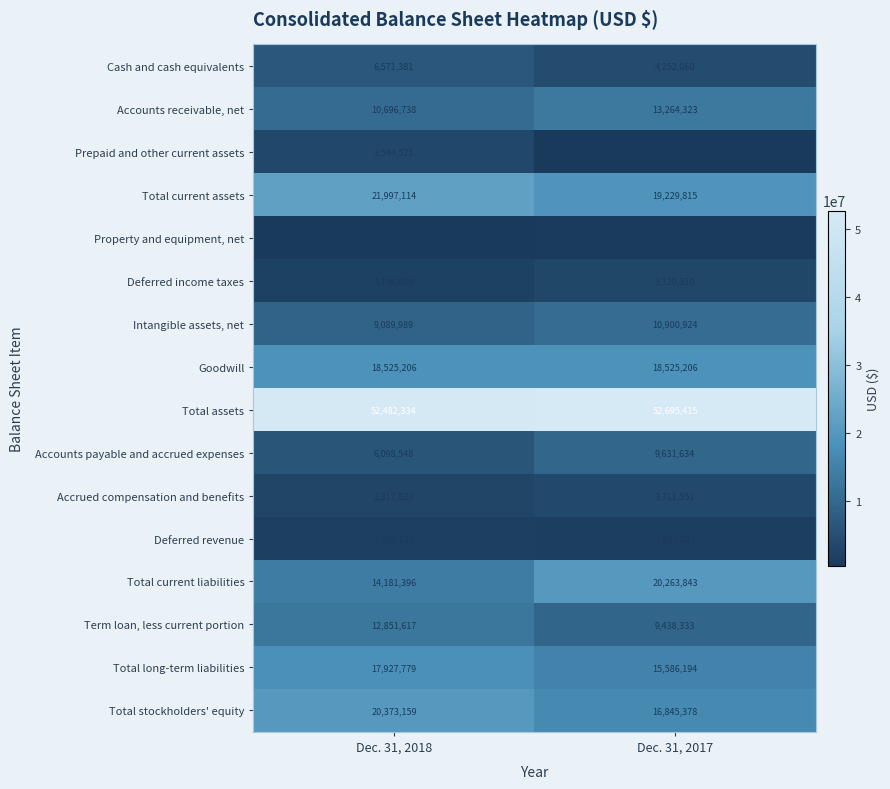

How many categories are shown in the chart?

2